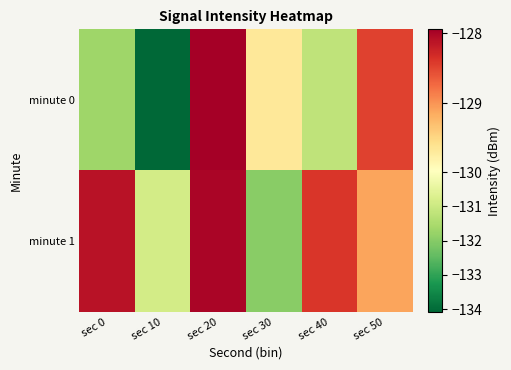

Reading left to right, extract all data points from this chart.

minute 0: sec 0=-131.7	sec 10=-134.1	sec 20=-127.9	sec 30=-129.7	sec 40=-131.2	sec 50=-128.5
minute 1: sec 0=-128.1	sec 10=-130.9	sec 20=-128.0	sec 30=-132.0	sec 40=-128.4	sec 50=-129.1